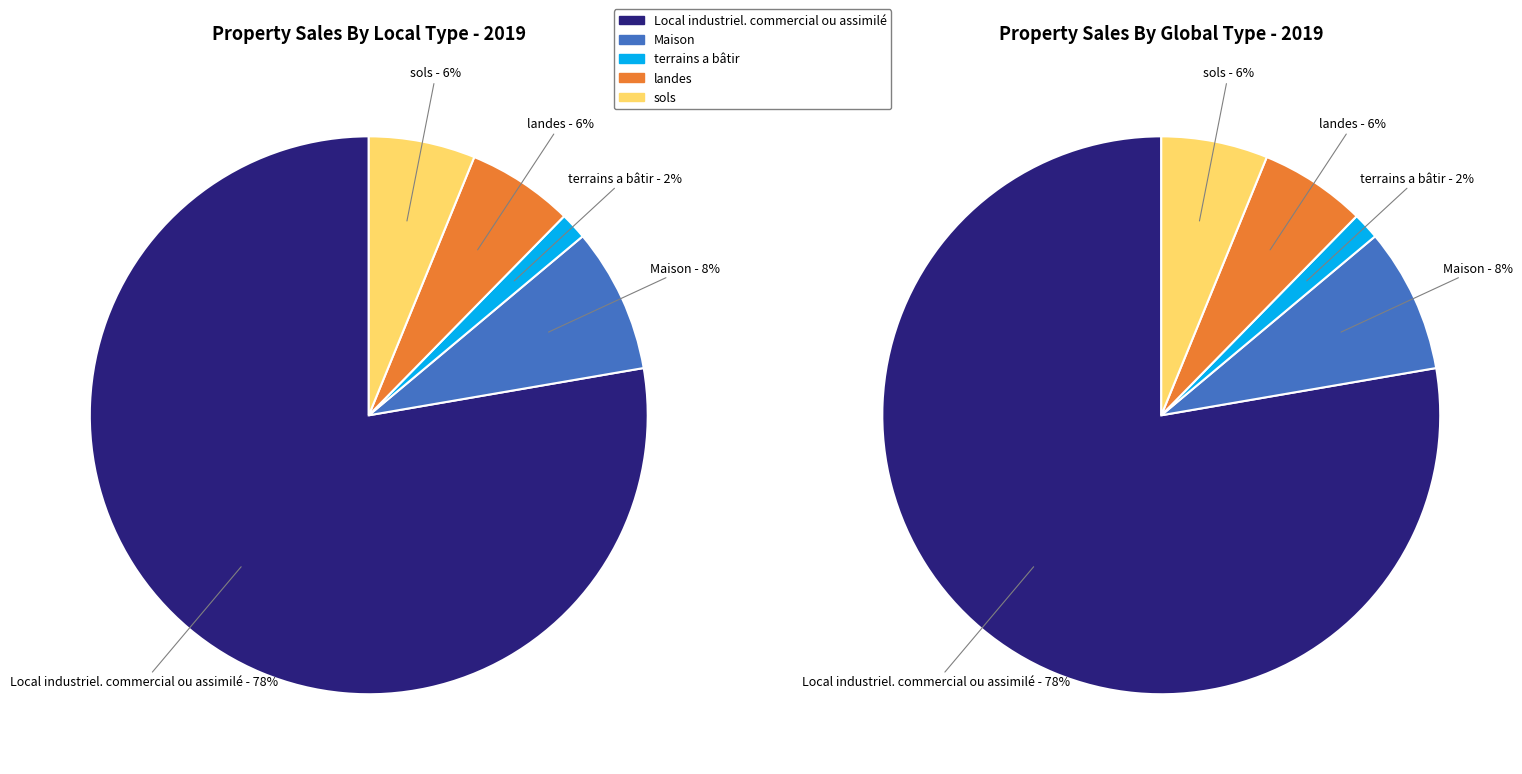

To the nearest percent, what is the combined percentage of terrains a bâtir and Maison?

10%